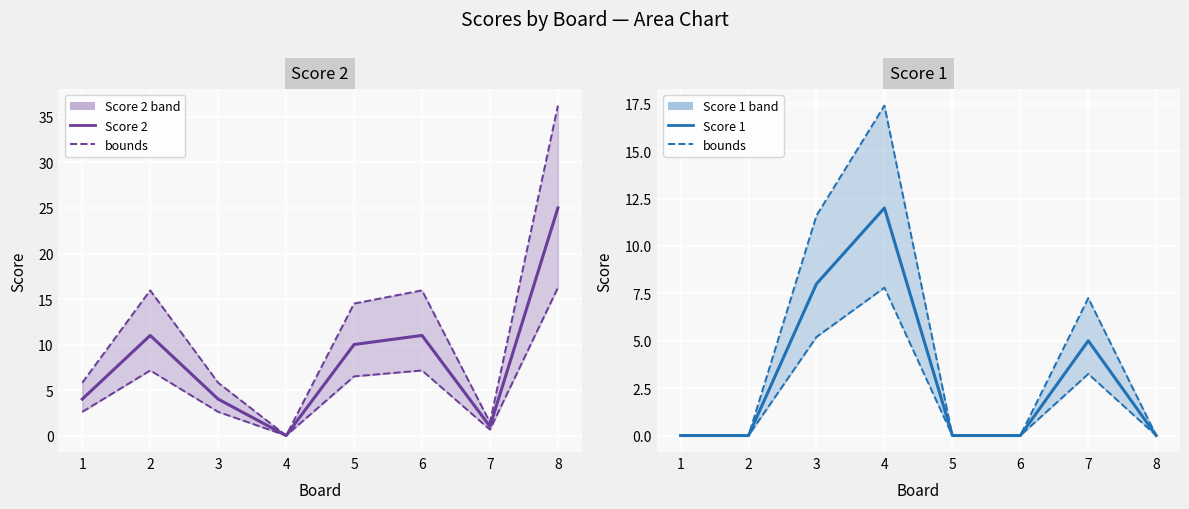

Which label corresponds to the smallest value in the chart?

4